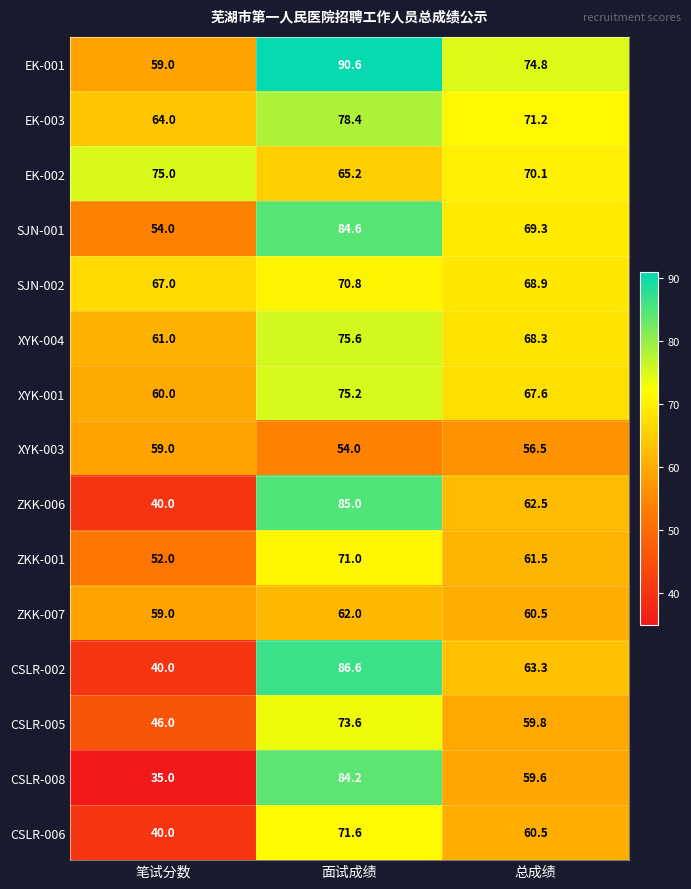

Read the ZKK-001 value at 总成绩.

61.5